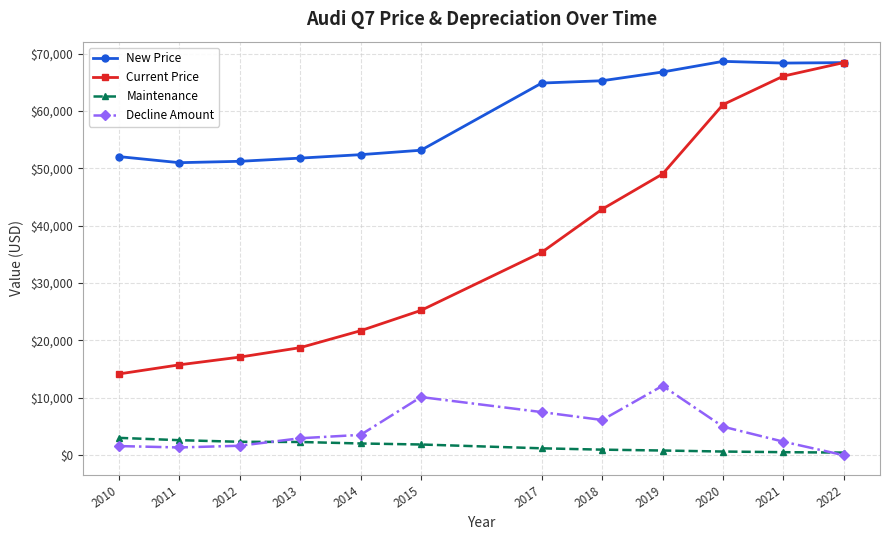

What are all the series names shown in the legend?

New Price, Current Price, Maintenance, Decline Amount